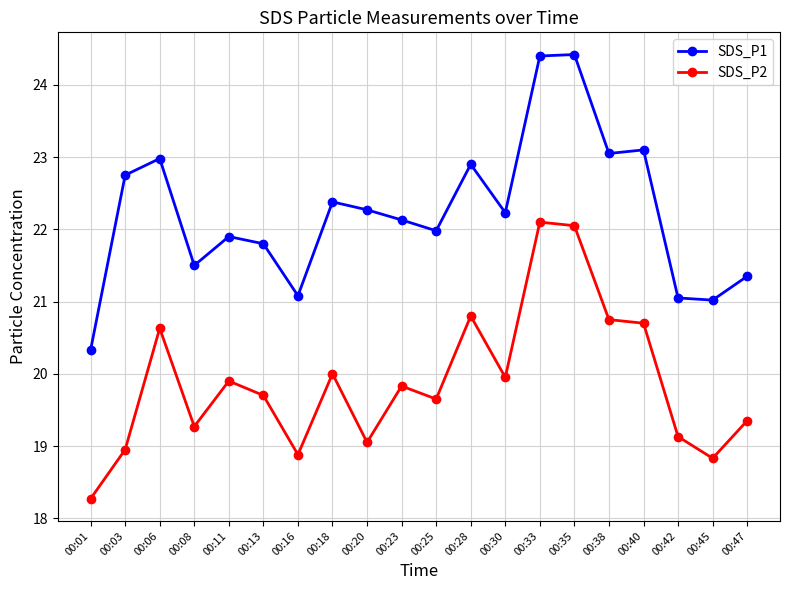

What is the difference between the maximum and minimum values in the SDS_P1 series?

4.1